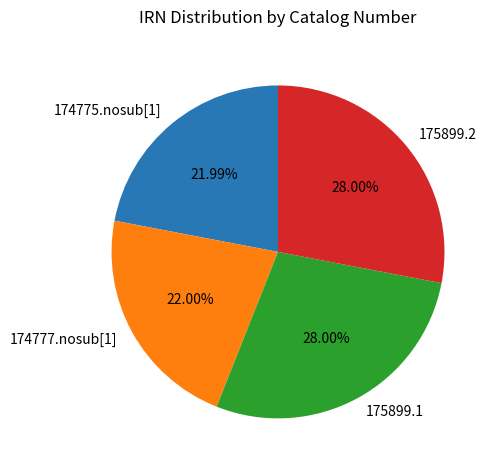

What percentage is the 175899.2 slice, to the nearest percent?

28%